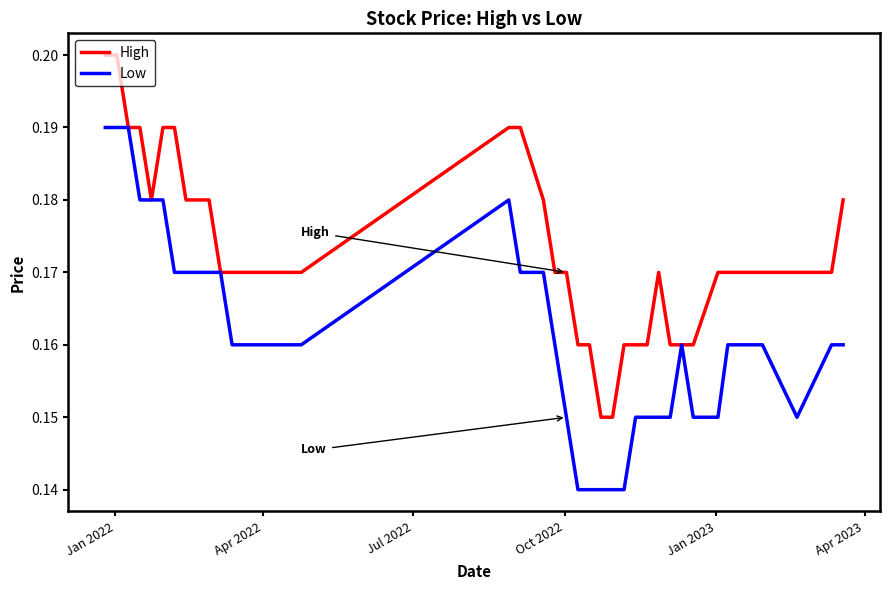

Rank the series by their maximum value, from lowest to highest.

Low, High